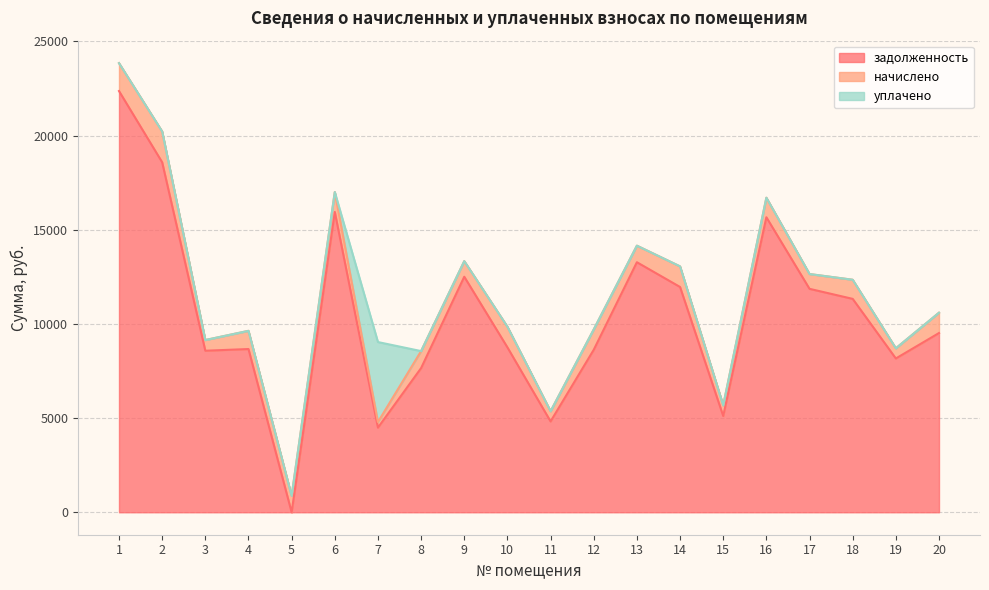

At how many categories does at least one series exceed 18190?

2